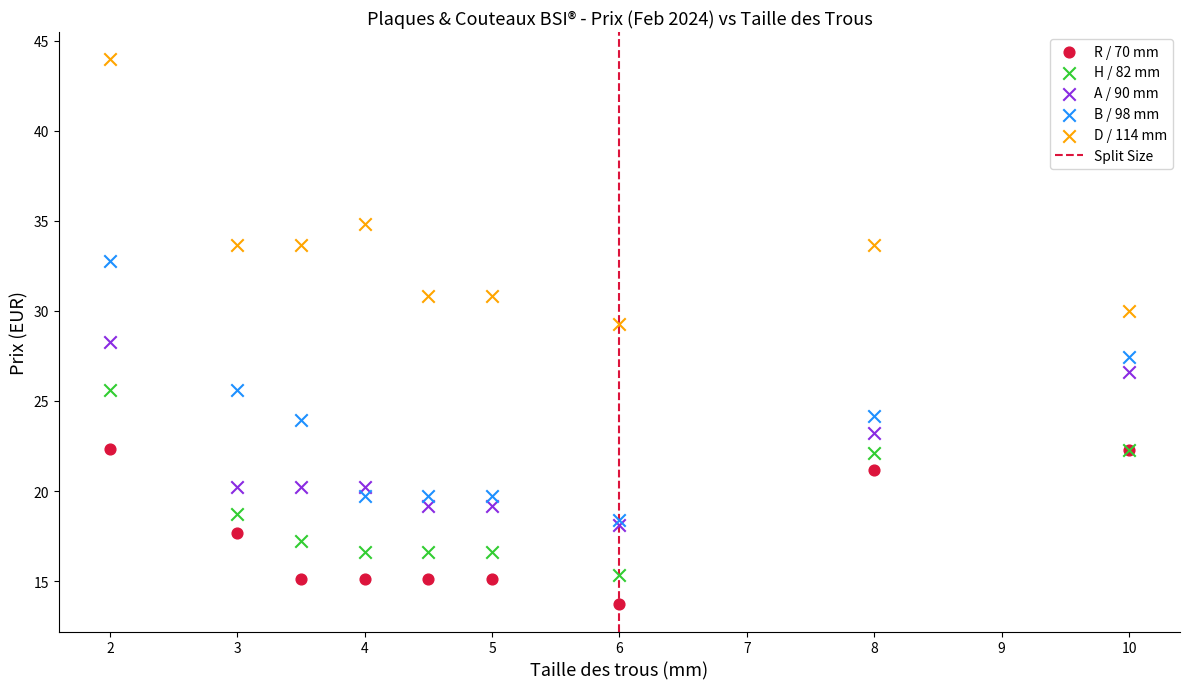

Which series contains the lowest Y value?

R / 70 mm